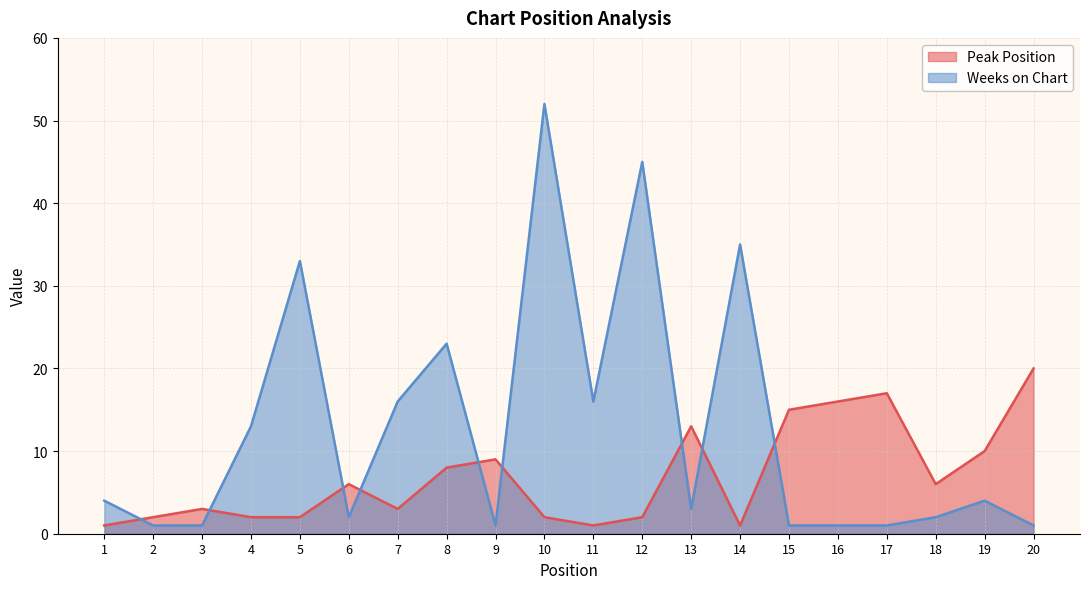

How many intersections are there between Weeks on Chart and Peak Position?

9